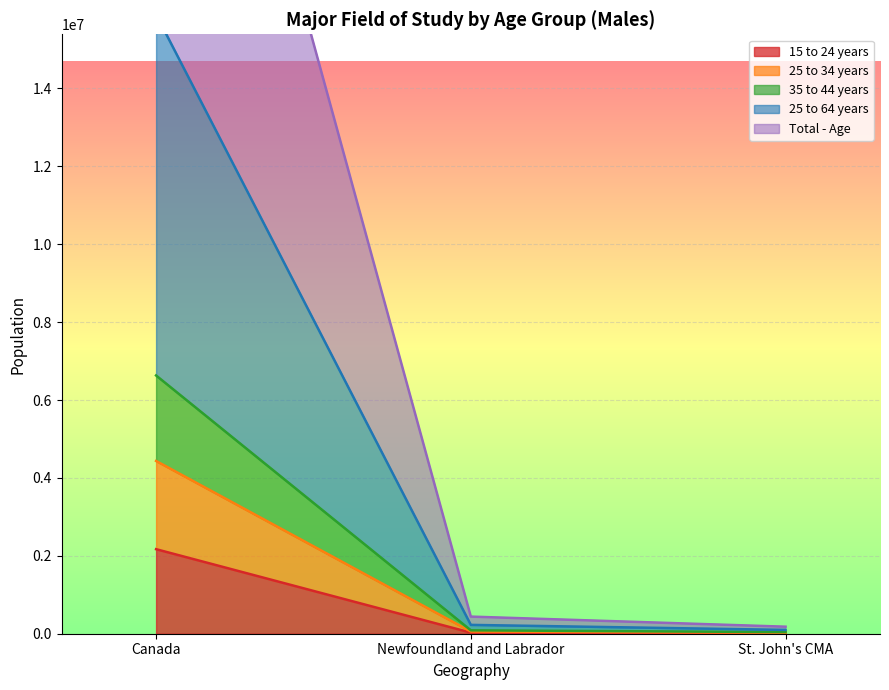

At which category is the sum across all series the highest?

Canada